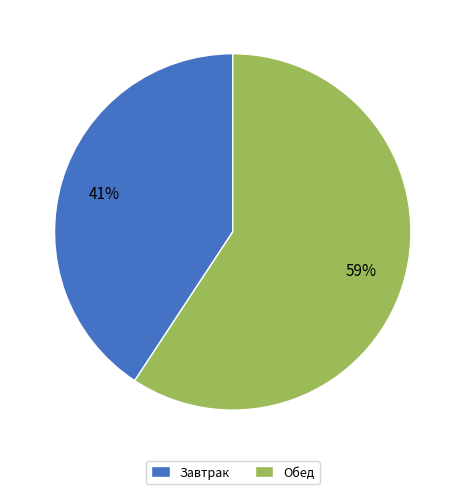

To the nearest percent, what portion does Завтрак represent?

41%